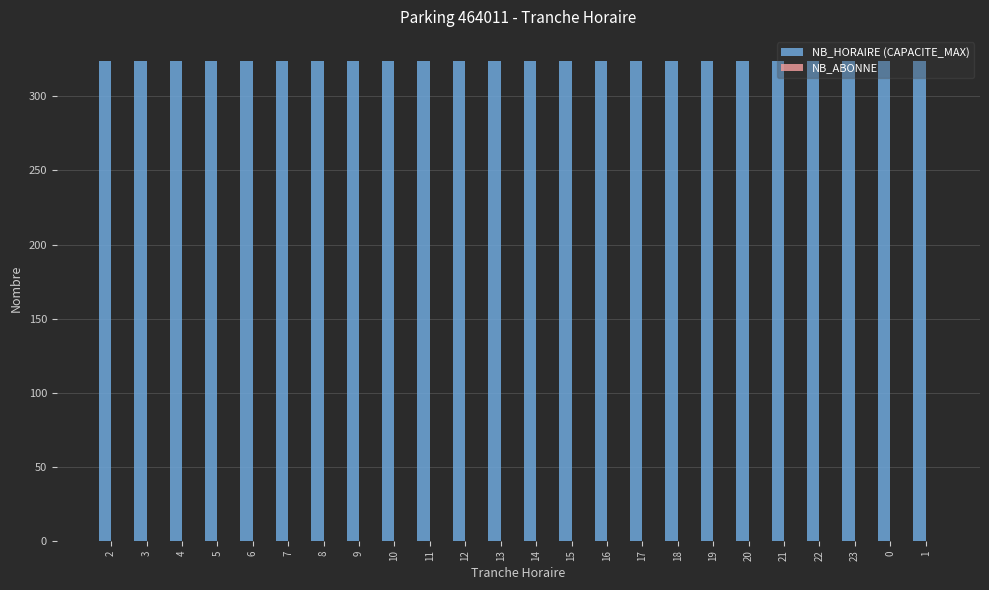

List the labels in order of NB_HORAIRE (CAPACITE_MAX) value, smallest first.

2, 3, 4, 5, 6, 7, 8, 9, 10, 11, 12, 13, 14, 15, 16, 17, 18, 19, 20, 21, 22, 23, 0, 1